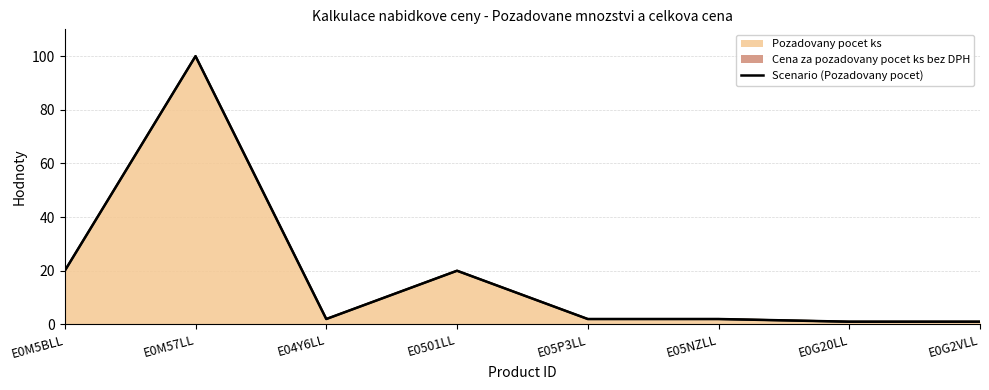

Where is the first local maximum?

E0M57LL